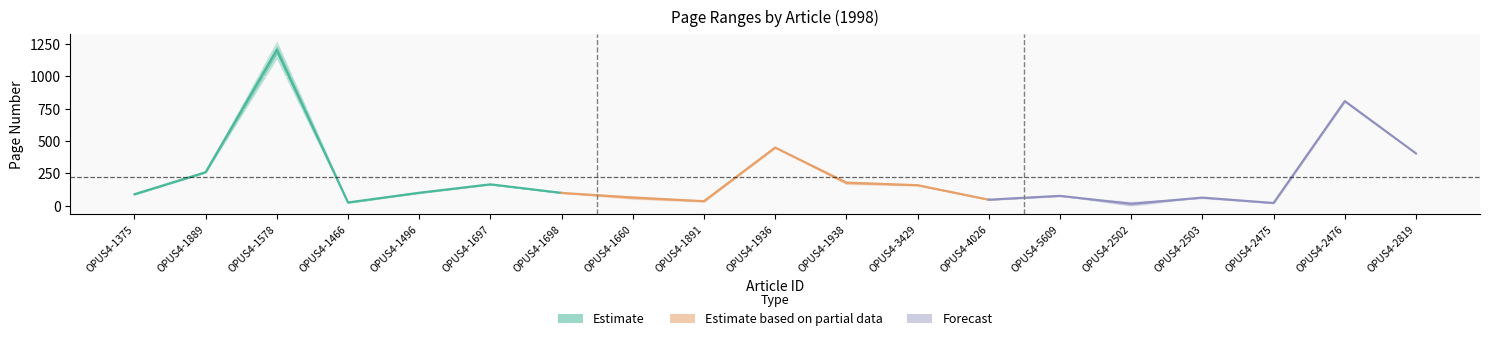

What is the difference between the second highest and second lowest values in the Erste Seite series?

779